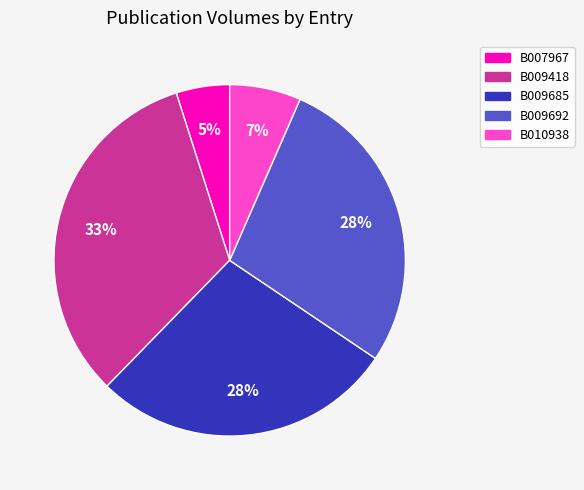

Which category has the smallest portion of the pie?

B007967